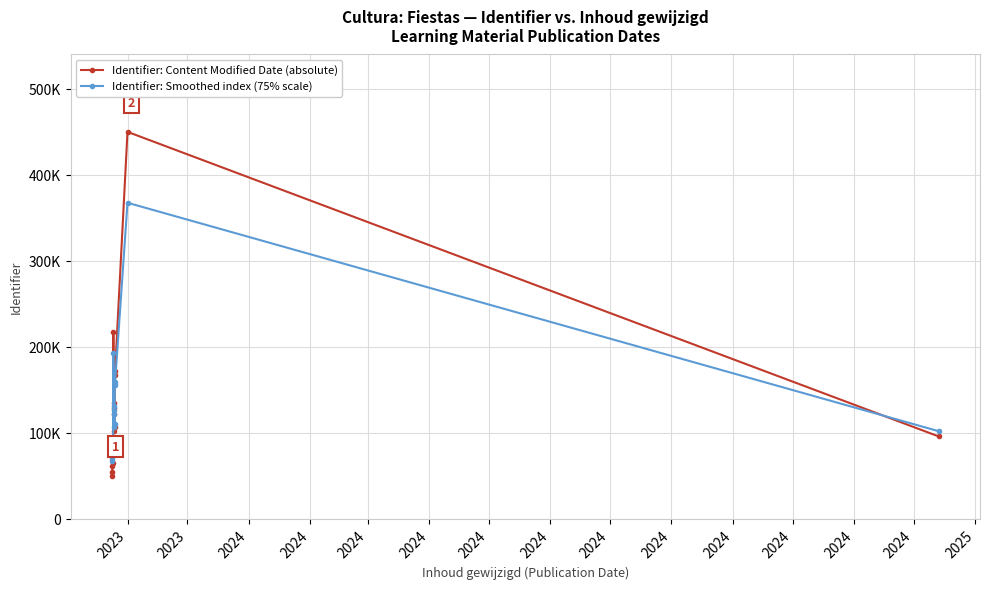

Is this an area chart (filled region under the line)?

No